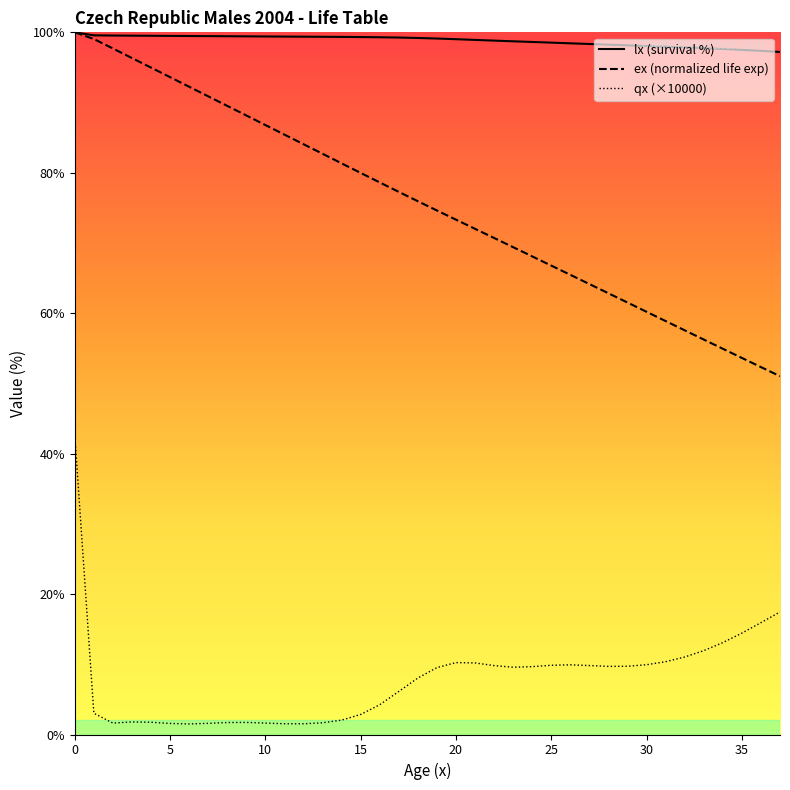

Reading right to left, what are all the values shown in this chart?

lx (survival %): 97.2	97.4	97.5	97.6	97.7	97.9	98.0	98.1	98.1	98.2	98.3	98.4	98.5	98.6	98.7	98.8	98.9	99.0	99.1	99.2	99.3	99.3	99.3	99.3	99.4	99.4	99.4	99.4	99.4	99.4	99.5	99.5	99.5	99.5	99.5	99.5	99.6	100.0
ex (normalized life exp): 51.0	52.3	53.6	54.9	56.2	57.6	58.9	60.2	61.5	62.8	64.2	65.5	66.8	68.1	69.4	70.7	72.0	73.3	74.6	75.9	77.3	78.6	80.0	81.3	82.7	84.1	85.4	86.8	88.2	89.5	90.9	92.3	93.6	95.0	96.3	97.7	99.0	100.0
qx (×10000): 17.4	15.9	14.4	13.1	11.9	11.0	10.4	9.9	9.7	9.7	9.8	9.9	9.9	9.7	9.6	9.8	10.2	10.2	9.5	8.0	6.1	4.2	2.9	2.0	1.7	1.5	1.5	1.6	1.7	1.7	1.6	1.5	1.6	1.7	1.8	1.6	3.0	42.6